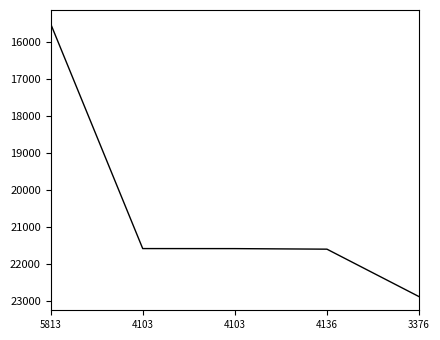

Where does the data first go above 21589?

4136